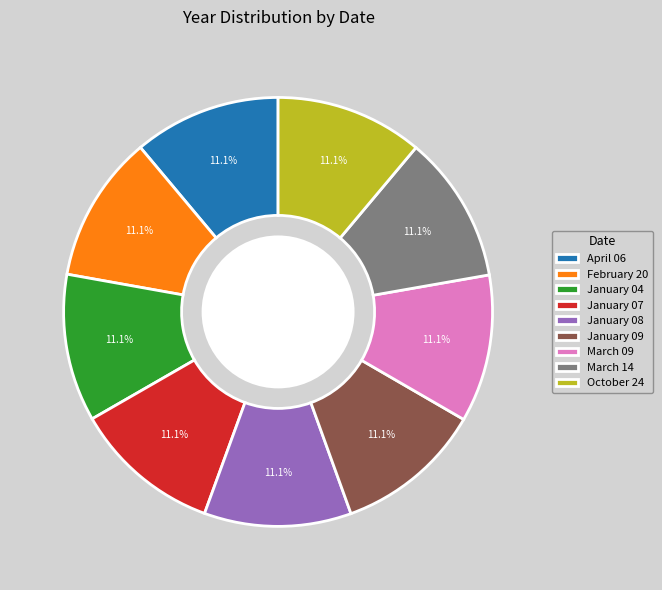

What is the ratio of the value at January 08 to the value at March 09?

1.0